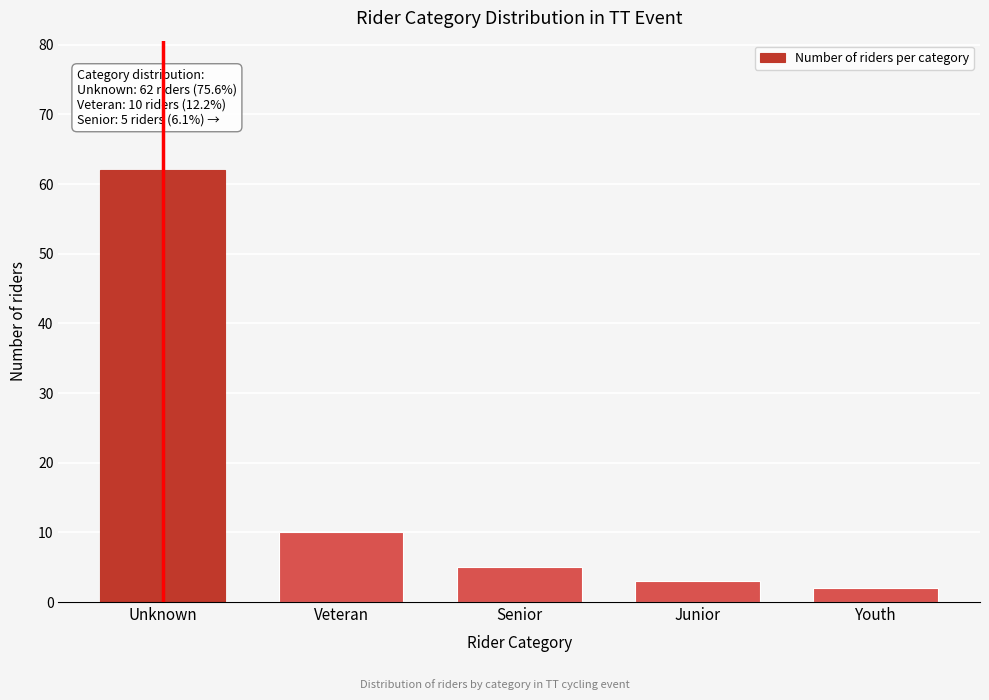

Reading right to left, transcribe all the data shown in this chart.

2	3	5	10	62